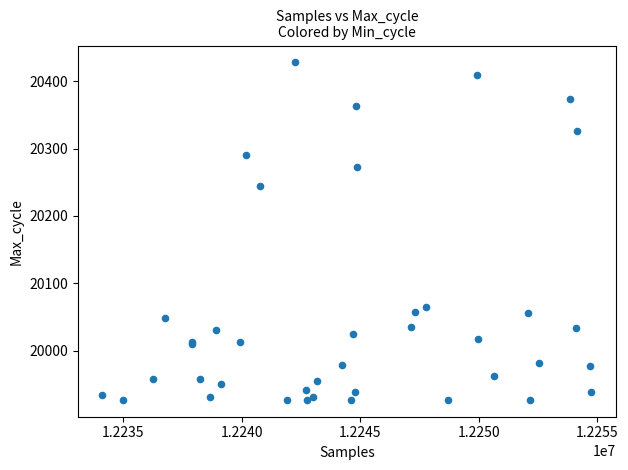

What Y value in the scatter plot is closest to 20177?

20244